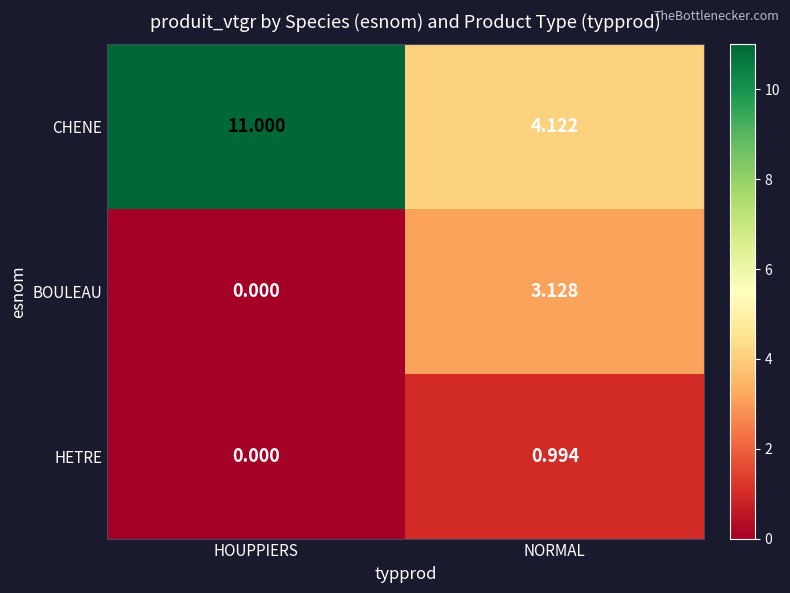

At which label does CHENE reach its minimum?

NORMAL